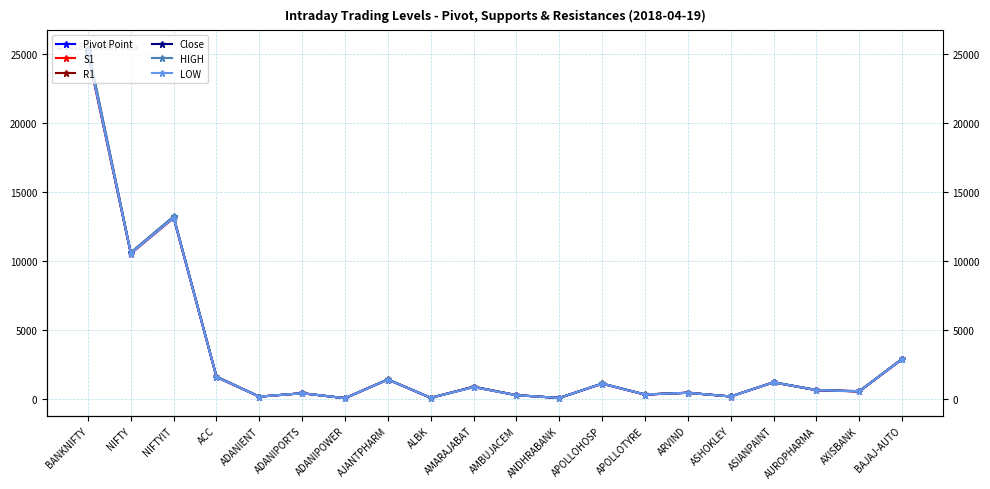

Reading left to right, transcribe all the data shown in this chart.

Pivot Point: BANKNIFTY=25217.8	NIFTY=10551.9	NIFTYIT=13155.3	ACC=1577.0	ADANIENT=138.2	ADANIPORTS=385.2	ADANIPOWER=25.9	AJANTPHARM=1381.5	ALBK=51.5	AMARAJABAT=839.8	AMBUJACEM=245.3	ANDHRABANK=42.5	APOLLOHOSP=1082.8	APOLLOTYRE=293.1	ARVIND=419.1	ASHOKLEY=149.7	ASIANPAINT=1176.6	AUROPHARMA=614.7	AXISBANK=524.4	BAJAJ-AUTO=2865.1
S1: BANKNIFTY=24987.1	NIFTY=10507.2	NIFTYIT=13092.7	ACC=1555.2	ADANIENT=135.1	ADANIPORTS=382.2	ADANIPOWER=25.5	AJANTPHARM=1374.1	ALBK=50.5	AMARAJABAT=827.5	AMBUJACEM=243.8	ANDHRABANK=41.7	APOLLOHOSP=1068.9	APOLLOTYRE=286.5	ARVIND=414.4	ASHOKLEY=148.1	ASIANPAINT=1168.7	AUROPHARMA=603.5	AXISBANK=512.4	BAJAJ-AUTO=2850.2
R1: BANKNIFTY=25355.6	NIFTY=10583.5	NIFTYIT=13196.7	ACC=1591.2	ADANIENT=140.4	ADANIPORTS=389.2	ADANIPOWER=26.3	AJANTPHARM=1389.1	ALBK=52.1	AMARAJABAT=862.2	AMBUJACEM=246.5	ANDHRABANK=43.0	APOLLOHOSP=1092.5	APOLLOTYRE=297.0	ARVIND=422.9	ASHOKLEY=150.9	ASIANPAINT=1182.2	AUROPHARMA=621.6	AXISBANK=531.3	BAJAJ-AUTO=2877.2
Close: BANKNIFTY=25124.8	NIFTY=10538.9	NIFTYIT=13134.0	ACC=1569.5	ADANIENT=137.2	ADANIPORTS=386.3	ADANIPOWER=25.9	AJANTPHARM=1381.6	ALBK=51.1	AMARAJABAT=850.0	AMBUJACEM=244.9	ANDHRABANK=42.1	APOLLOHOSP=1078.7	APOLLOTYRE=290.4	ARVIND=418.2	ASHOKLEY=149.4	ASIANPAINT=1174.3	AUROPHARMA=610.4	AXISBANK=519.2	BAJAJ-AUTO=2862.3
HIGH: BANKNIFTY=25448.5	NIFTY=10596.5	NIFTYIT=13218.0	ACC=1598.8	ADANIENT=141.4	ADANIPORTS=388.1	ADANIPOWER=26.2	AJANTPHARM=1389.0	ALBK=52.5	AMARAJABAT=852.0	AMBUJACEM=246.9	ANDHRABANK=43.4	APOLLOHOSP=1096.6	APOLLOTYRE=299.8	ARVIND=423.8	ASHOKLEY=151.2	ASIANPAINT=1184.5	AUROPHARMA=625.9	AXISBANK=536.5	BAJAJ-AUTO=2879.9
LOW: BANKNIFTY=25080.0	NIFTY=10520.2	NIFTYIT=13114.0	ACC=1562.8	ADANIENT=136.1	ADANIPORTS=381.1	ADANIPOWER=25.5	AJANTPHARM=1374.0	ALBK=50.9	AMARAJABAT=817.2	AMBUJACEM=244.2	ANDHRABANK=42.0	APOLLOHOSP=1073.0	APOLLOTYRE=289.2	ARVIND=415.2	ASHOKLEY=148.3	ASIANPAINT=1171.0	AUROPHARMA=607.8	AXISBANK=517.6	BAJAJ-AUTO=2853.1